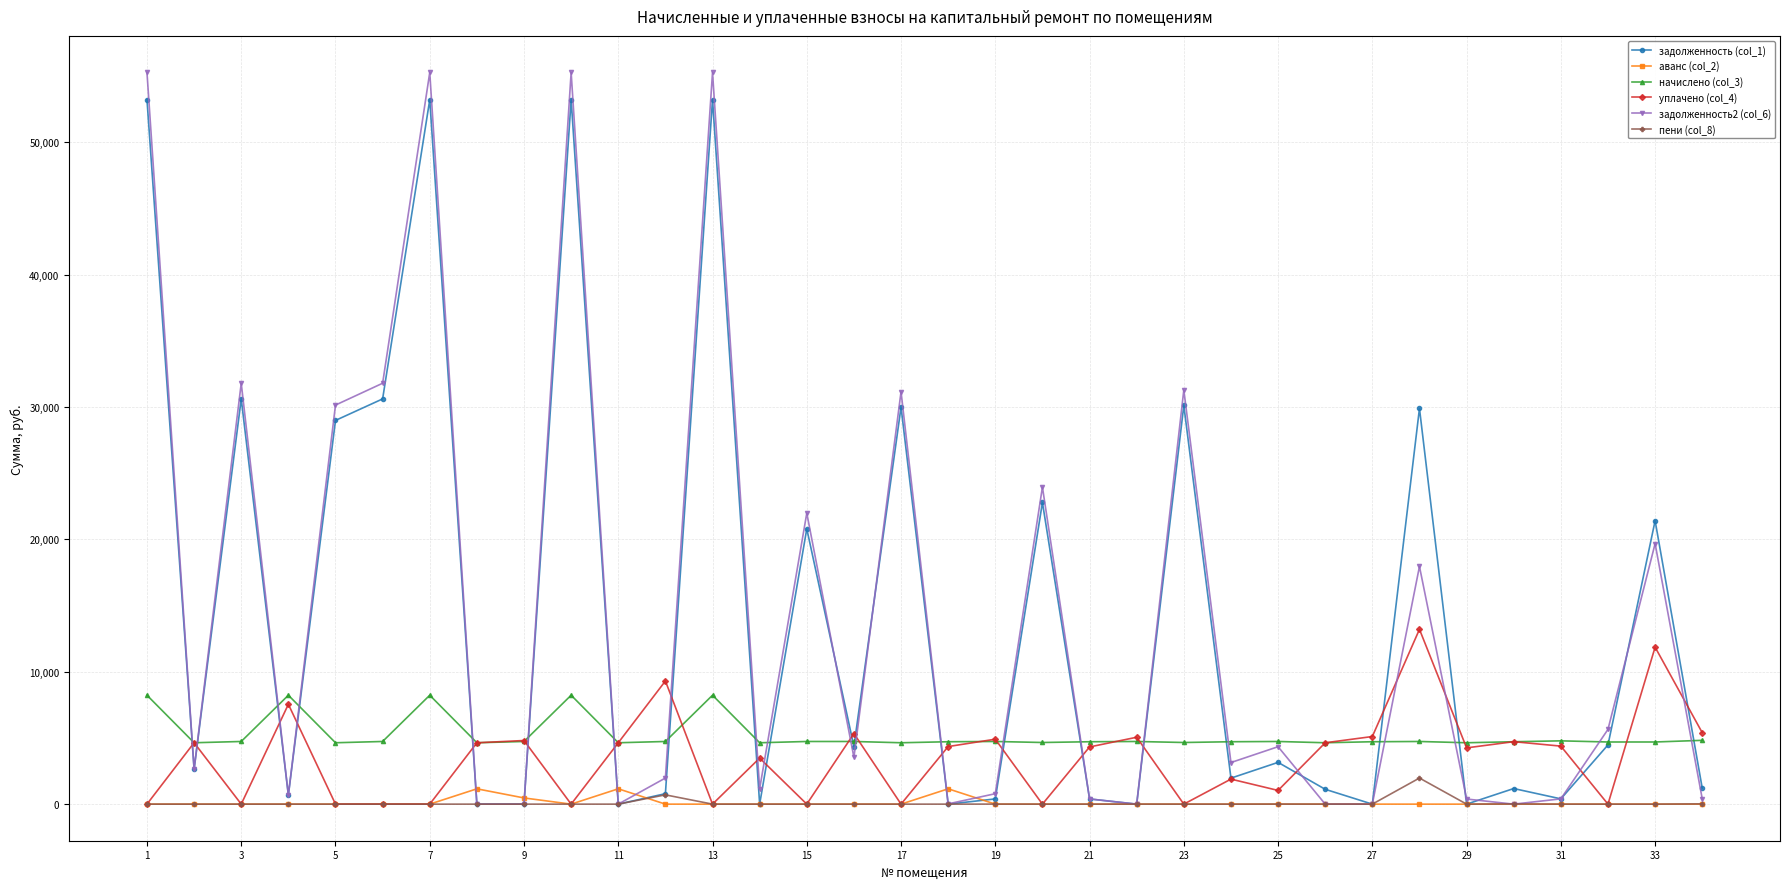

At how many categories does at least one series exceed 50546?

4